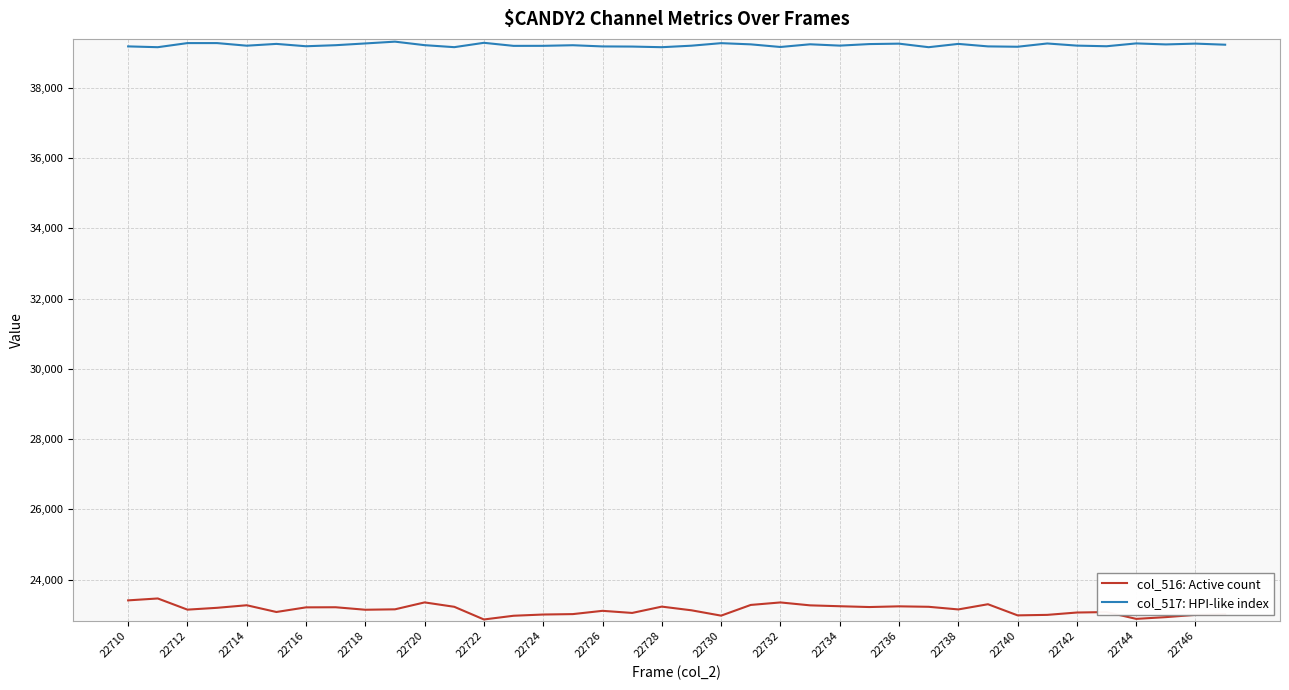

Which series has the largest range (max minus min)?

col_516: Active count